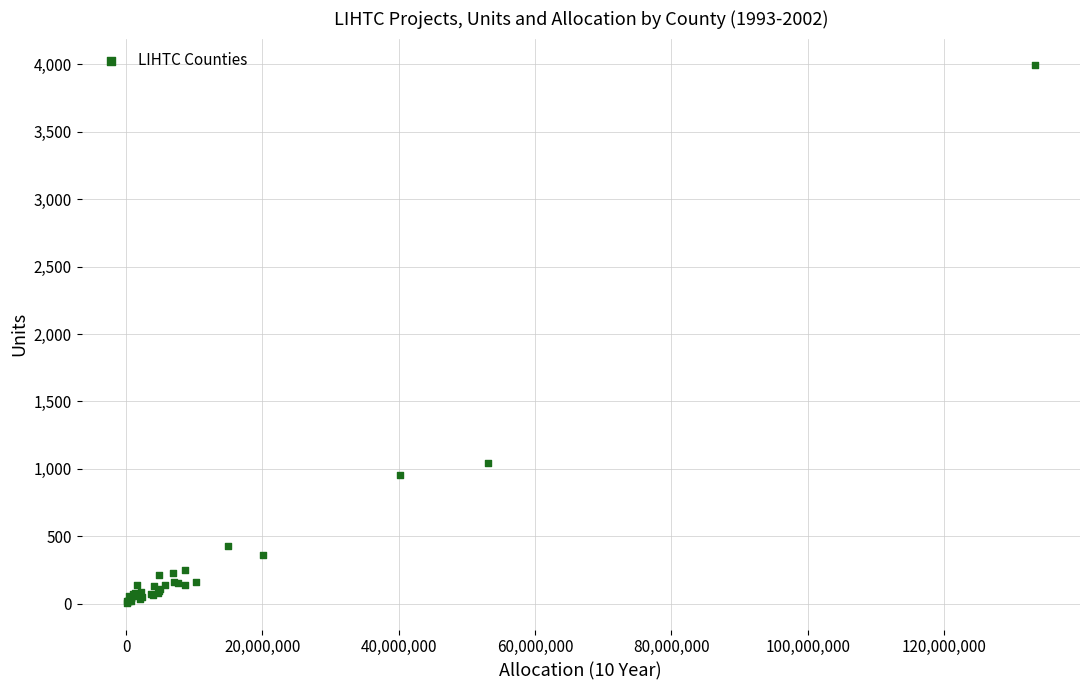

What Y value in the scatter plot is closest to 1999?

1047